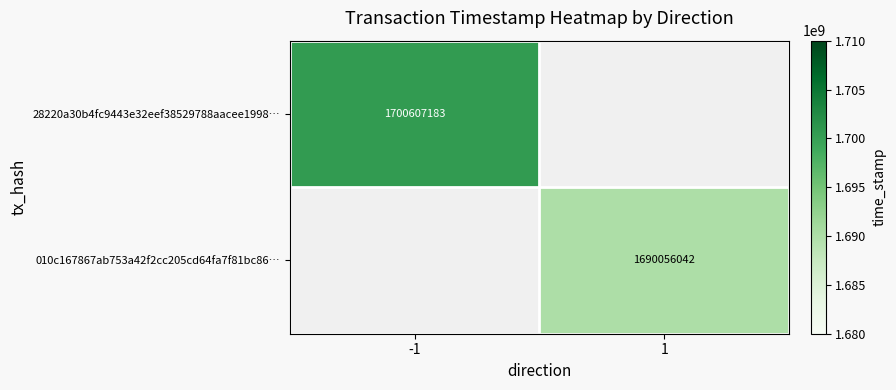

At how many categories does at least one series exceed 1696282593?

1